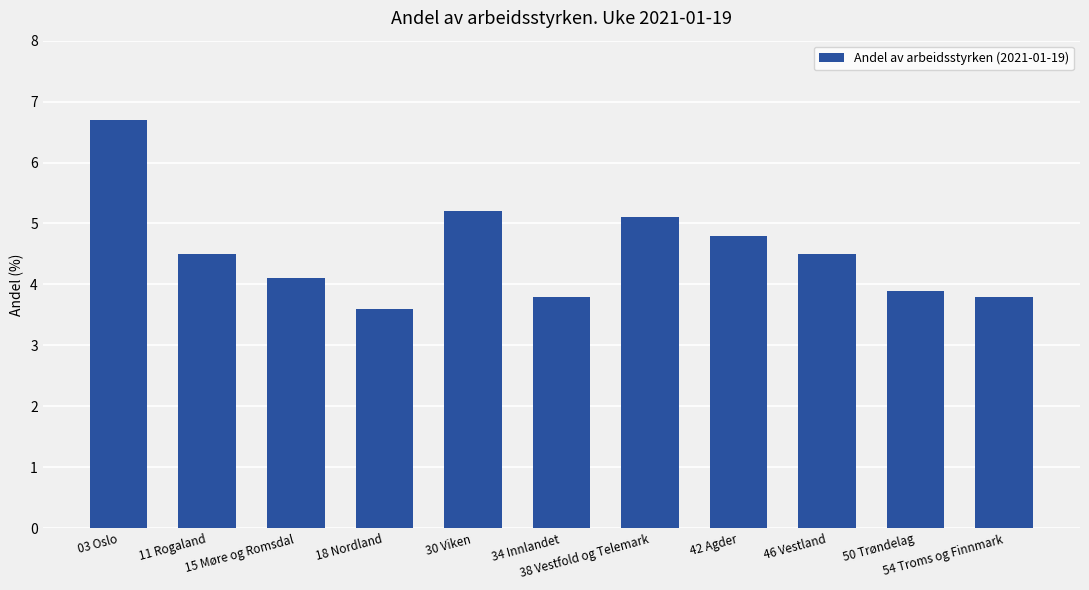

What is the change in value from 11 Rogaland to 50 Trøndelag?

-0.6